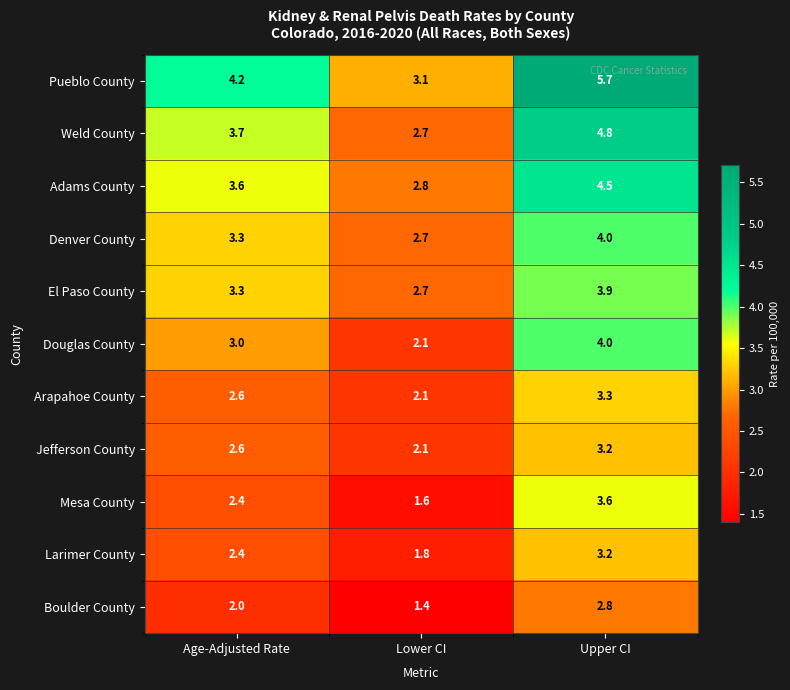

At which label does Mesa County reach its peak?

Upper CI